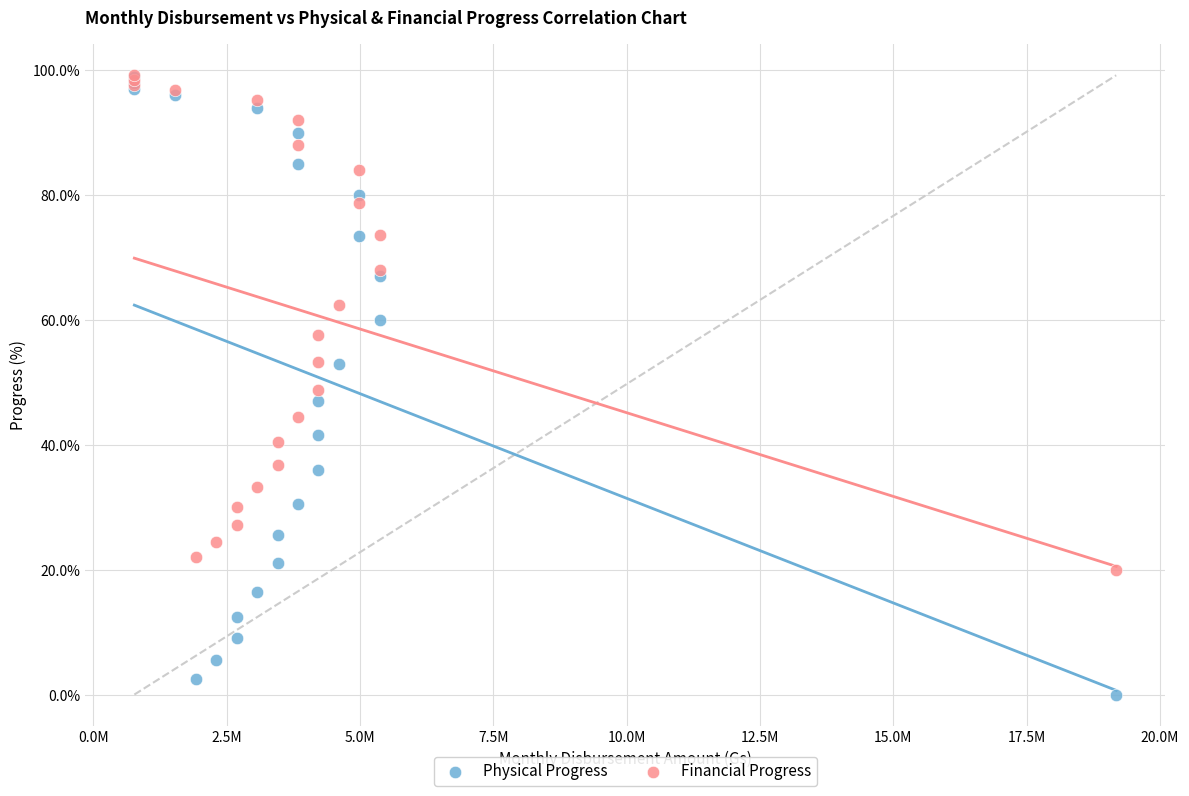

What are all the series names shown in the legend?

Physical Progress, Financial Progress